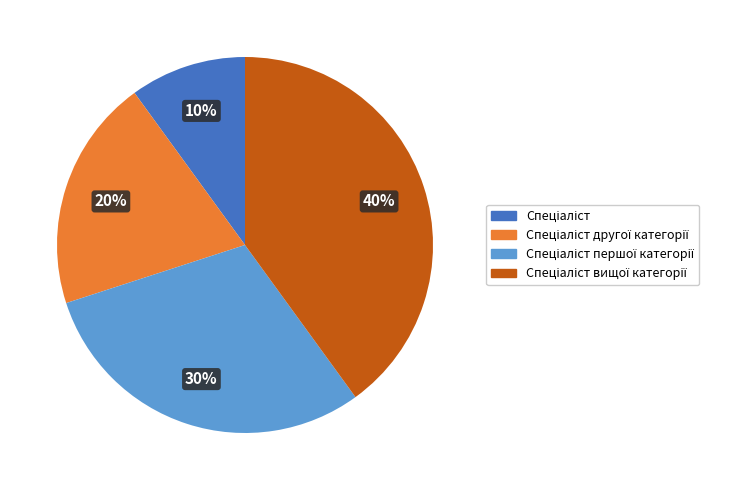

Does any single category account for the majority?

No